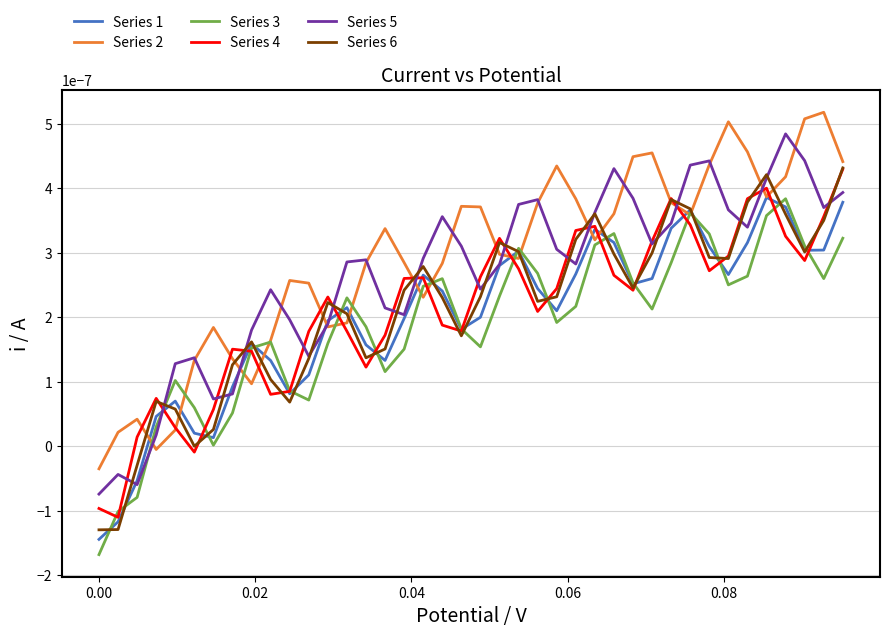

Reading left to right, what are all the values shown in this chart?

Series 1: -0.0	-0.0	-0.0	0.0	0.0	0.0	0.0	0.0	0.0	0.0	0.0	0.0	0.0	0.0	0.0	0.0	0.0	0.0	0.0	0.0	0.0	0.0	0.0	0.0	0.0	0.0	0.0	0.0	0.0	0.0	0.0	0.0	0.0	0.0	0.0	0.0	0.0	0.0	0.0	0.0
Series 2: -0.0	0.0	0.0	-0.0	0.0	0.0	0.0	0.0	0.0	0.0	0.0	0.0	0.0	0.0	0.0	0.0	0.0	0.0	0.0	0.0	0.0	0.0	0.0	0.0	0.0	0.0	0.0	0.0	0.0	0.0	0.0	0.0	0.0	0.0	0.0	0.0	0.0	0.0	0.0	0.0
Series 3: -0.0	-0.0	-0.0	0.0	0.0	0.0	0.0	0.0	0.0	0.0	0.0	0.0	0.0	0.0	0.0	0.0	0.0	0.0	0.0	0.0	0.0	0.0	0.0	0.0	0.0	0.0	0.0	0.0	0.0	0.0	0.0	0.0	0.0	0.0	0.0	0.0	0.0	0.0	0.0	0.0
Series 4: -0.0	-0.0	0.0	0.0	0.0	-0.0	0.0	0.0	0.0	0.0	0.0	0.0	0.0	0.0	0.0	0.0	0.0	0.0	0.0	0.0	0.0	0.0	0.0	0.0	0.0	0.0	0.0	0.0	0.0	0.0	0.0	0.0	0.0	0.0	0.0	0.0	0.0	0.0	0.0	0.0
Series 5: -0.0	-0.0	-0.0	0.0	0.0	0.0	0.0	0.0	0.0	0.0	0.0	0.0	0.0	0.0	0.0	0.0	0.0	0.0	0.0	0.0	0.0	0.0	0.0	0.0	0.0	0.0	0.0	0.0	0.0	0.0	0.0	0.0	0.0	0.0	0.0	0.0	0.0	0.0	0.0	0.0
Series 6: -0.0	-0.0	-0.0	0.0	0.0	0.0	0.0	0.0	0.0	0.0	0.0	0.0	0.0	0.0	0.0	0.0	0.0	0.0	0.0	0.0	0.0	0.0	0.0	0.0	0.0	0.0	0.0	0.0	0.0	0.0	0.0	0.0	0.0	0.0	0.0	0.0	0.0	0.0	0.0	0.0